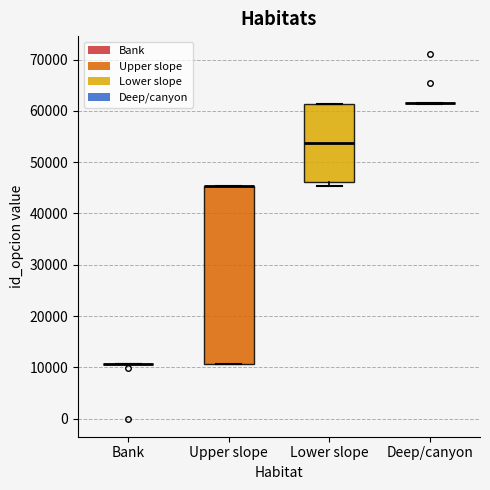

Reading left to right, transcribe this box plot: for each box, give where its median line is, the range the box spans, and where its two whiskers end, as read against the y-axis. The values are not printed on the chart, so give them approximately, as read against the axis.

Bank: box collapsed to a line at 11000, whiskers 11000 to 11000
Upper slope: median 45000 (drawn on the box's upper edge), box 11000 to 45000, whiskers 11000 to 45000
Lower slope: median 54000, box 46000 to 61000, whiskers 45000 to 61000
Deep/canyon: box collapsed to a line at 61000, whiskers 61000 to 61000